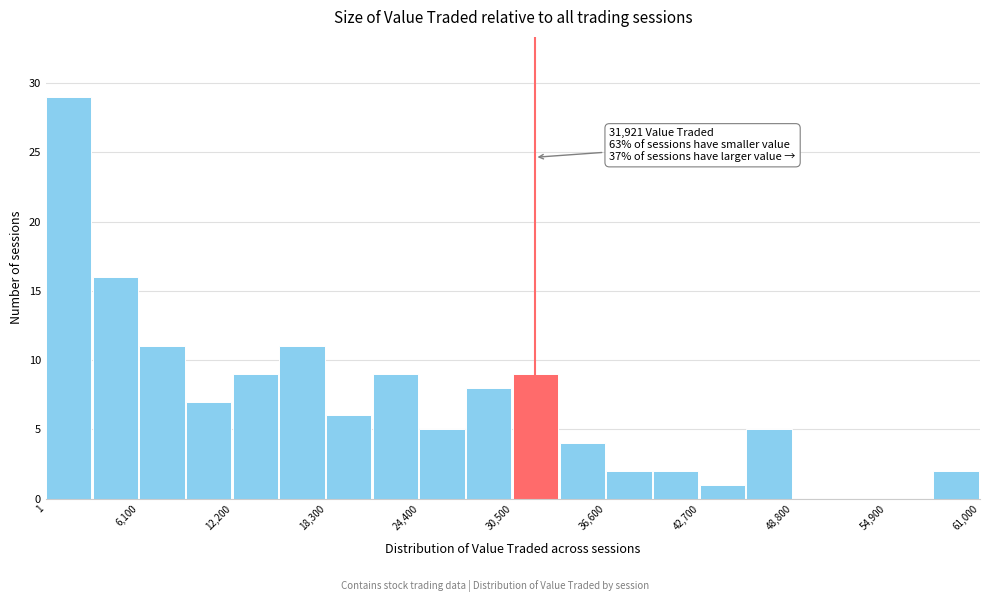

Around what value on the x-axis is the tallest bar? Give the approximate position of its centre, as read against the axis.

1000